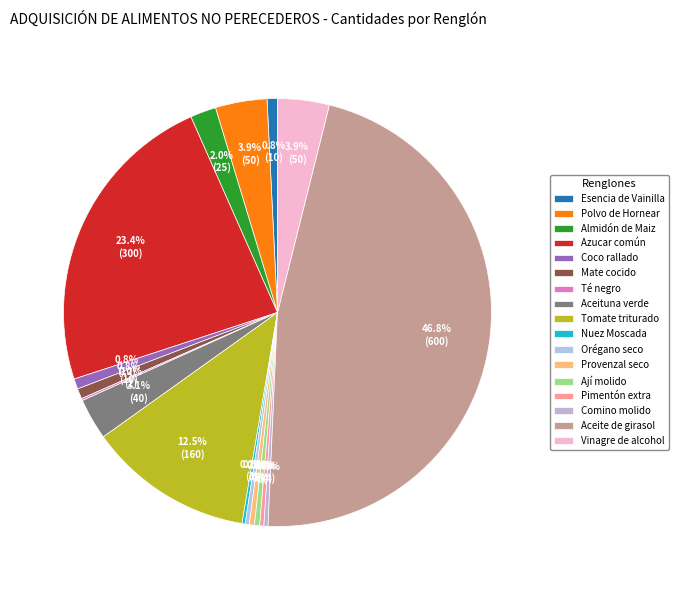

To the nearest percent, what is the difference between the largest and smallest slice percentages?

47%